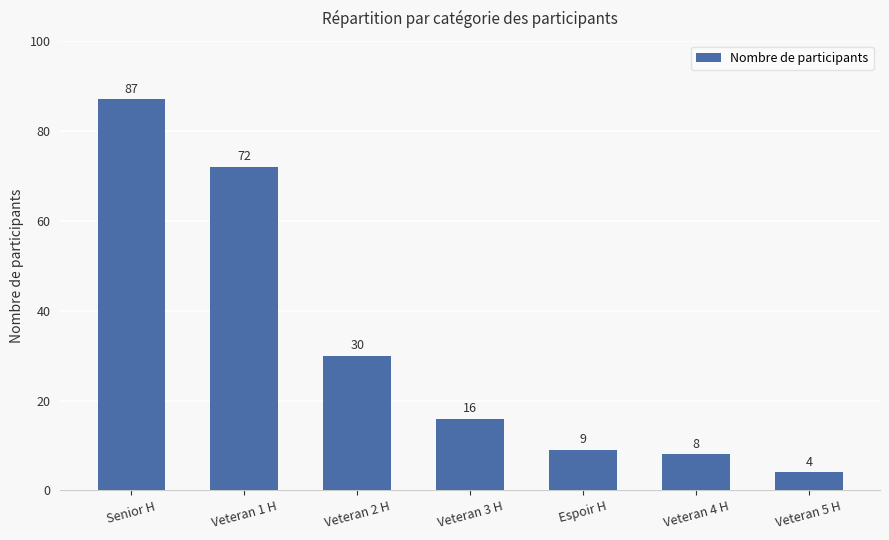

What is the greatest value displayed?

87